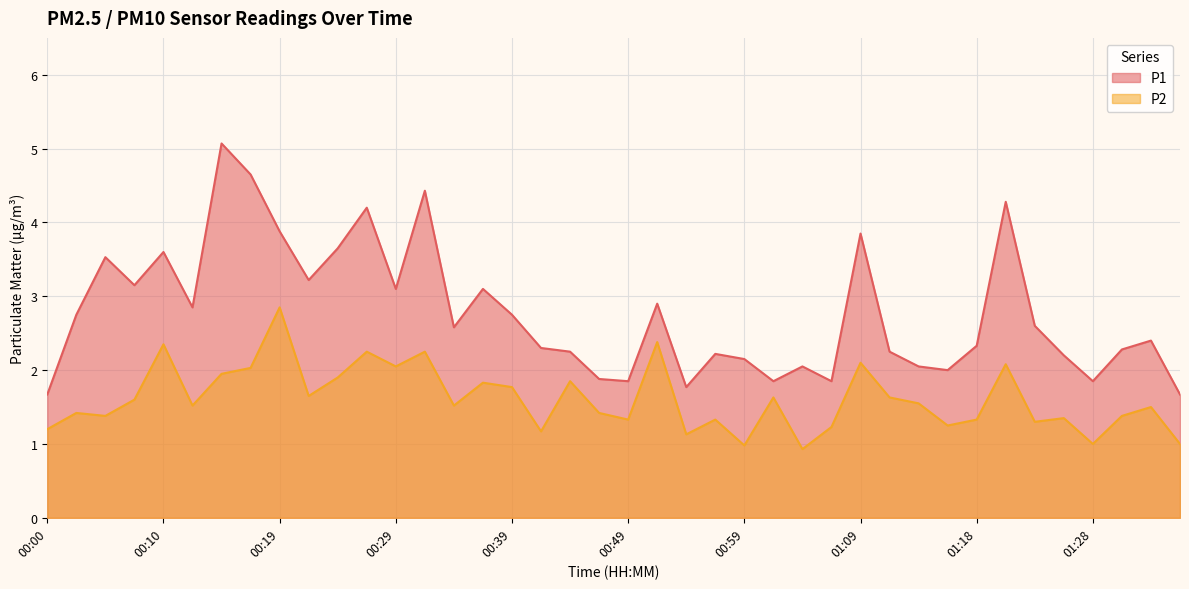

How many lines are shown in the chart?

2